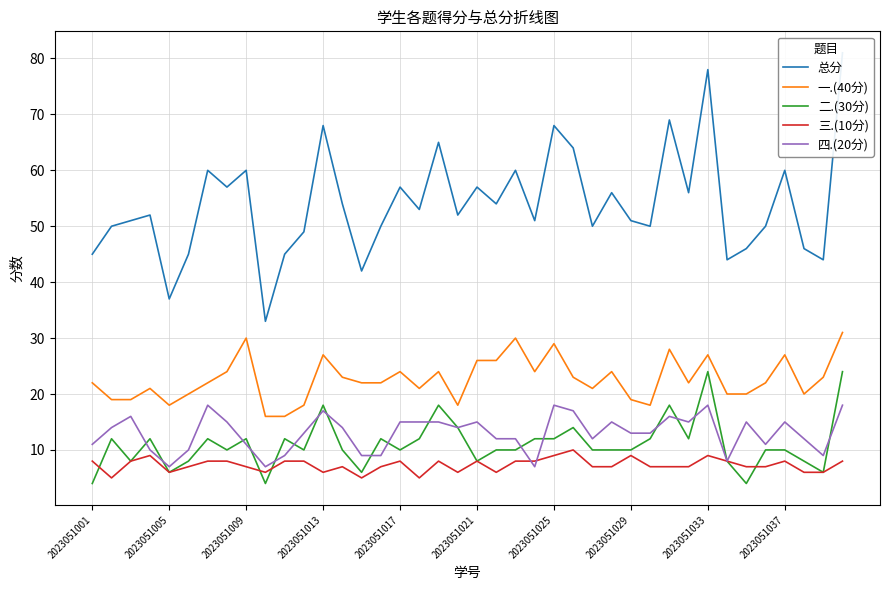

At how many categories does at least one series exceed 57?

11